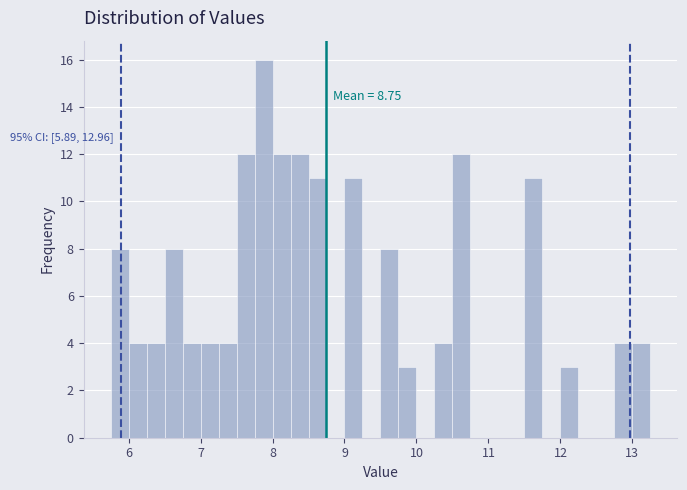

Read against the x-axis, roughly where is the centre of the tallest bar?

7.9